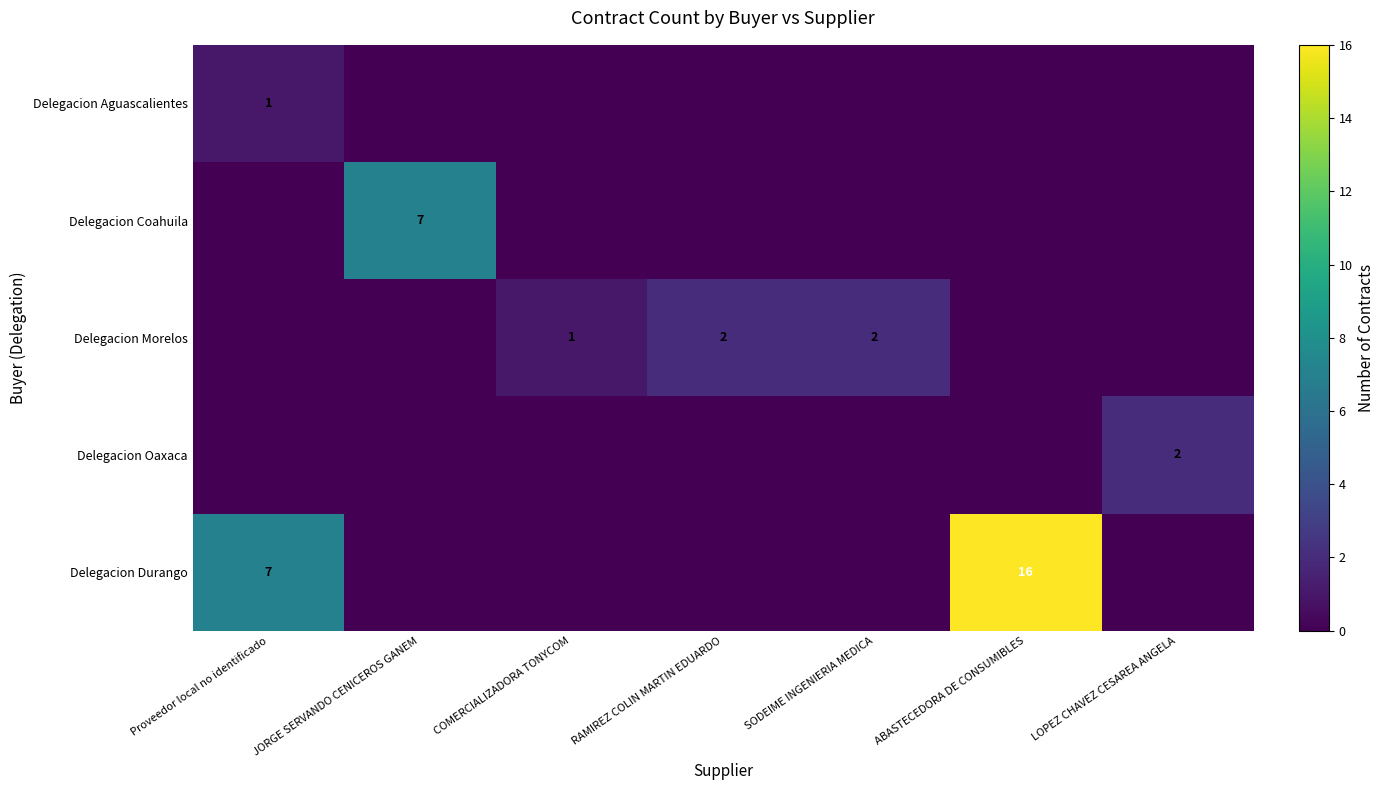

Is it true that Delegacion Durango equals 4 at ABASTECEDORA DE CONSUMIBLES?

False